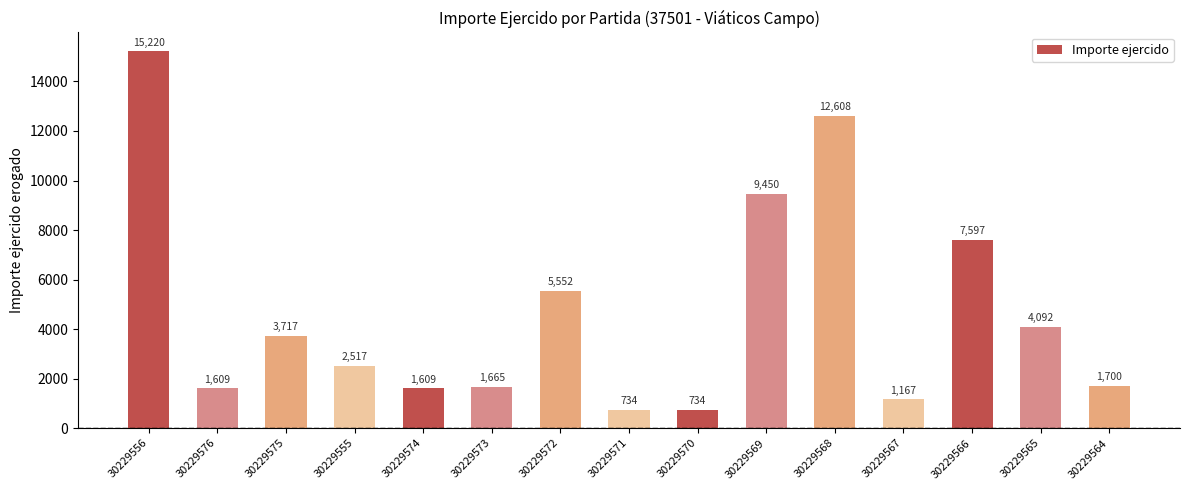

Which category has the highest value across all series?

30229556